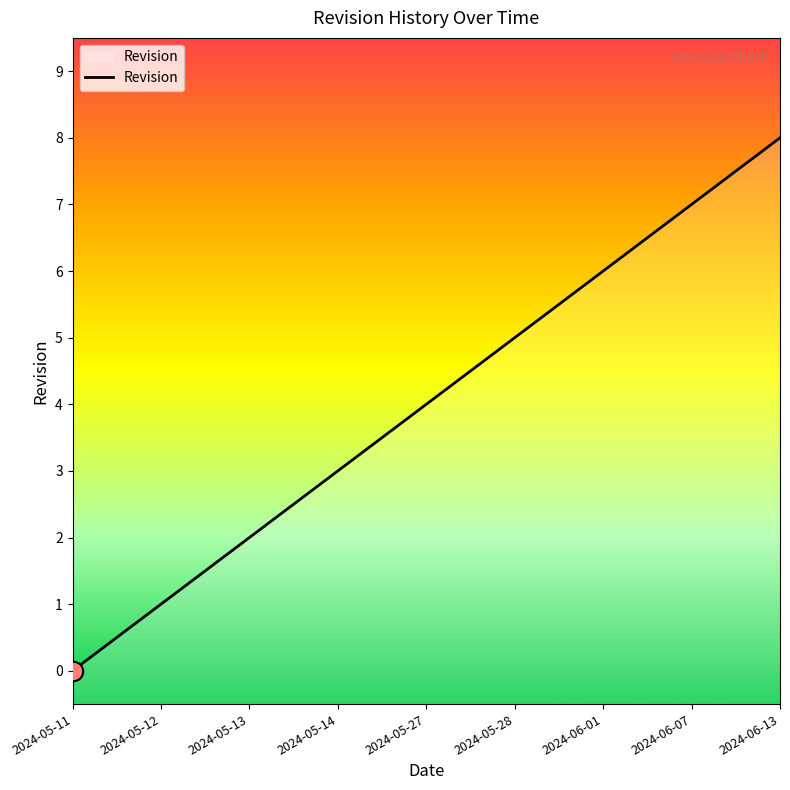

Reading left to right, list all the values displayed in this chart.

2024-05-11=0	2024-05-12=1	2024-05-13=2	2024-05-14=3	2024-05-27=4	2024-05-28=5	2024-06-01=6	2024-06-07=7	2024-06-13=8